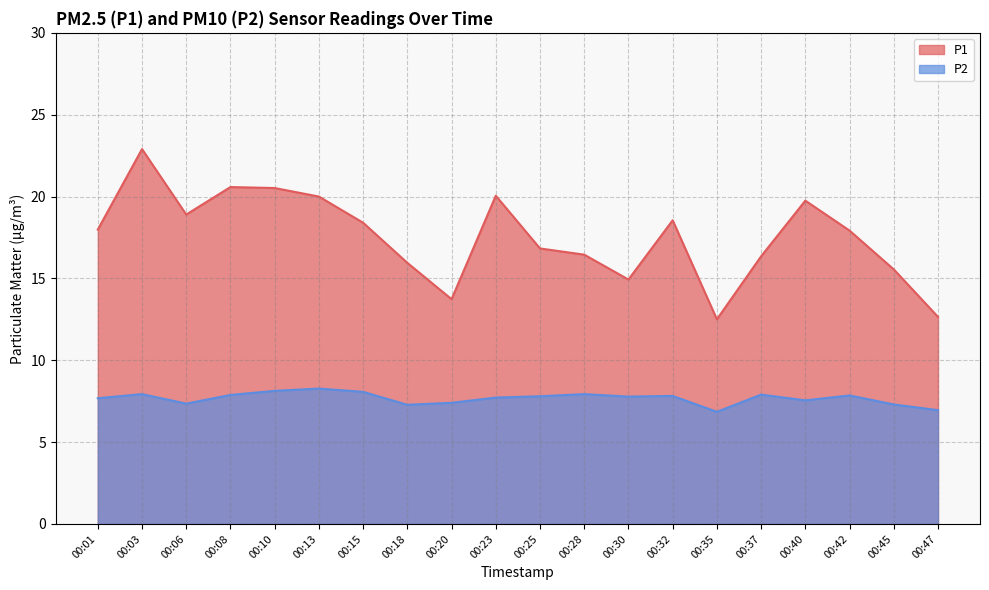

What is the sum of all P2 values?

153.4